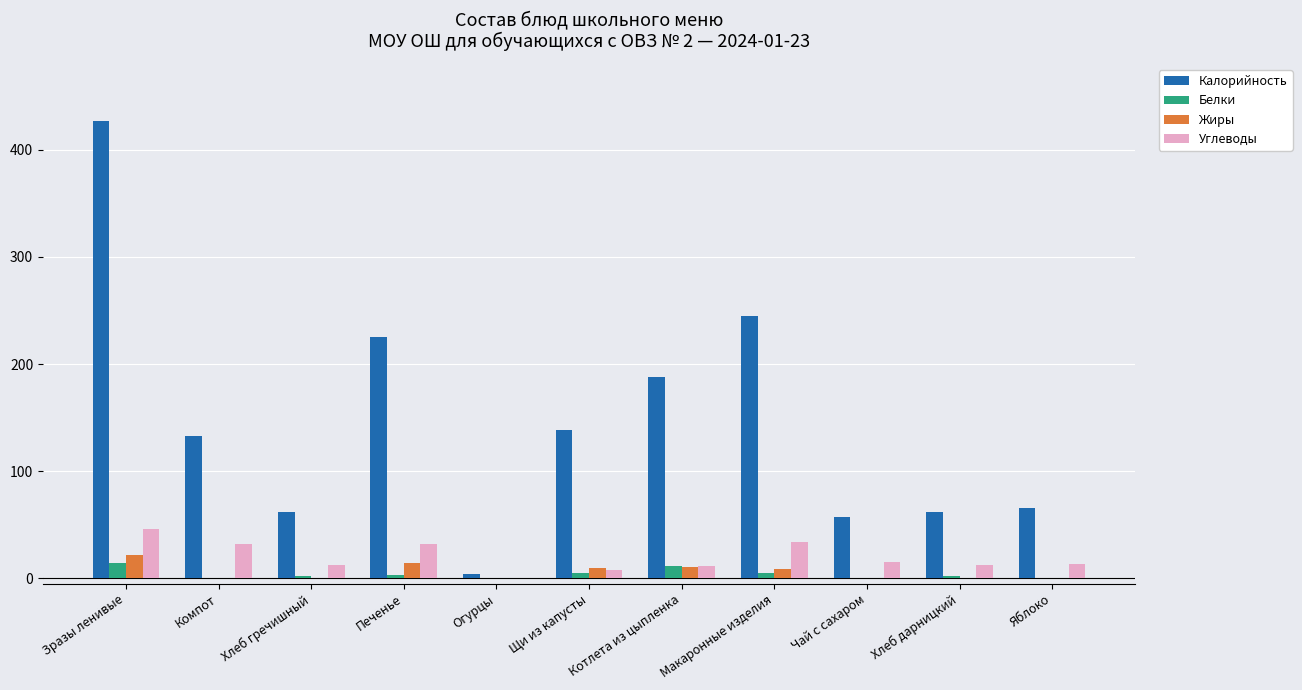

At which category is the sum across all series the highest?

Зразы ленивые